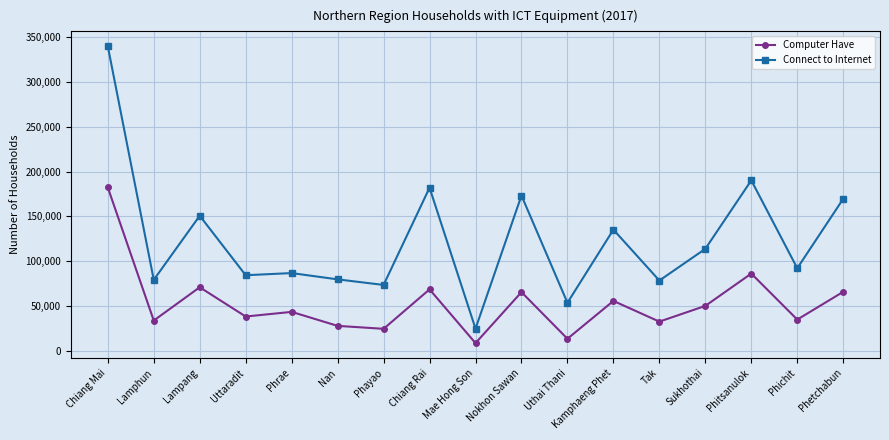

What is the average value of the Connect to Internet series?

123951